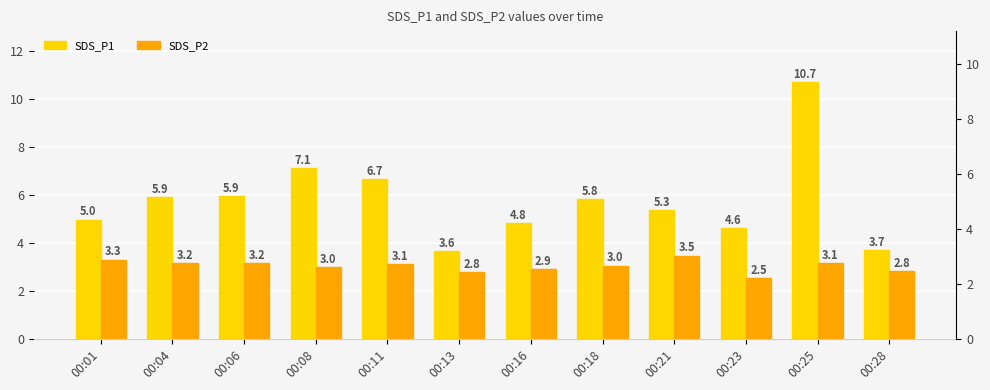

List the series in order of their overall mean, lowest first.

SDS_P2, SDS_P1